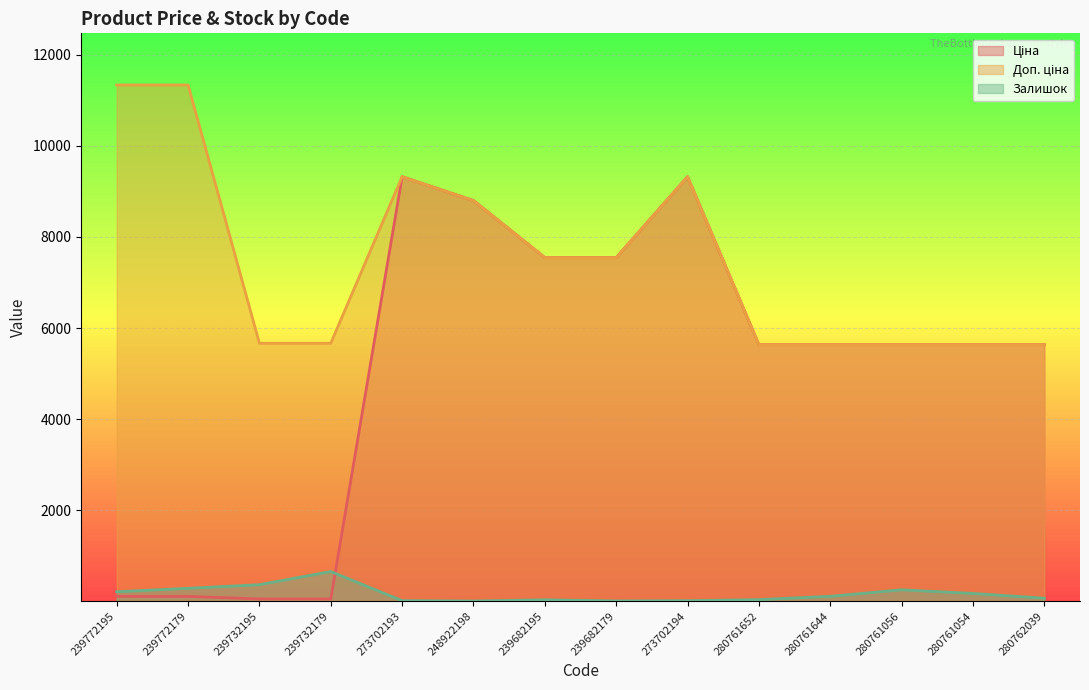

What is the difference between the Доп. ціна values at 239732179 and 280761644?

31.0